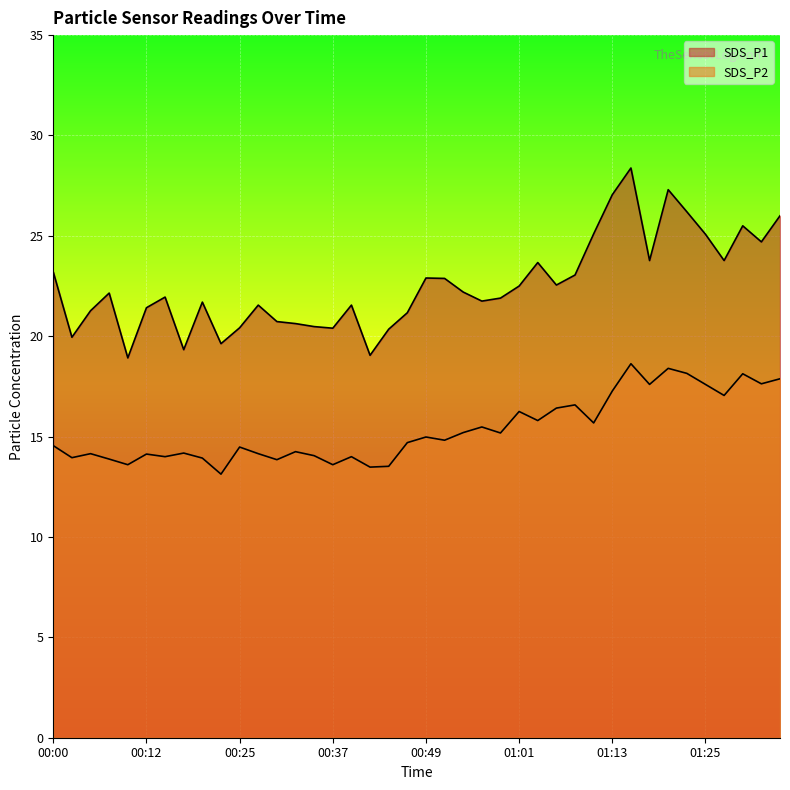

How many data points in SDS_P2 are less than 14?

9